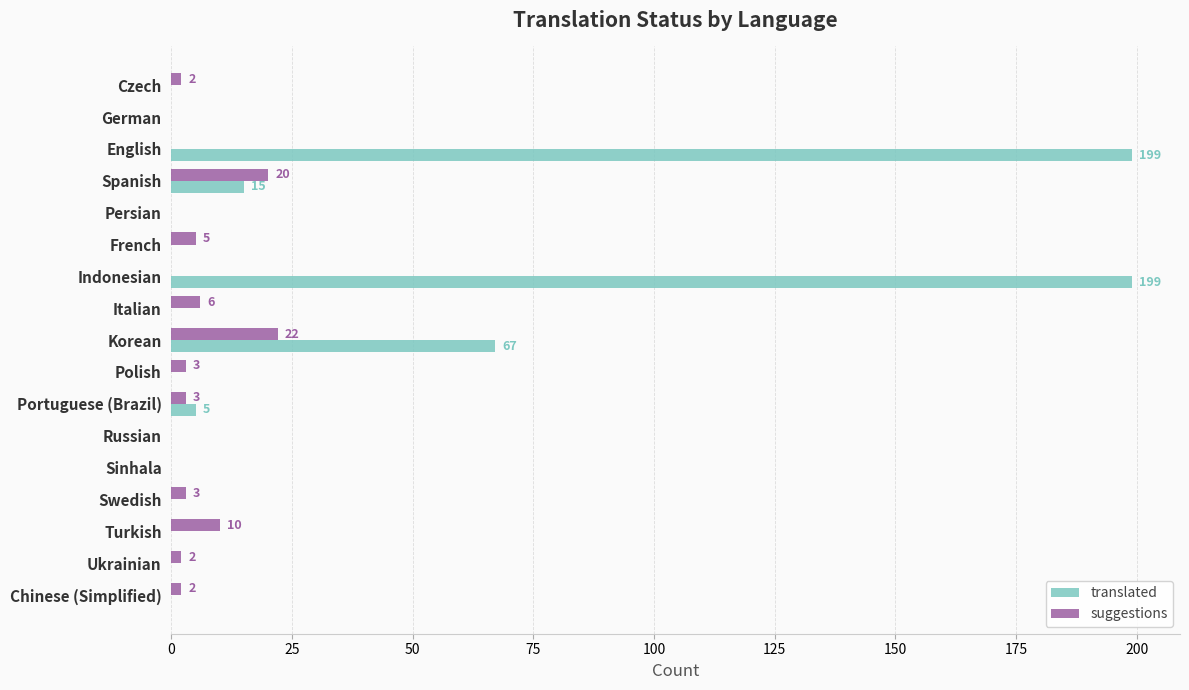

What is the maximum value for suggestions?

22